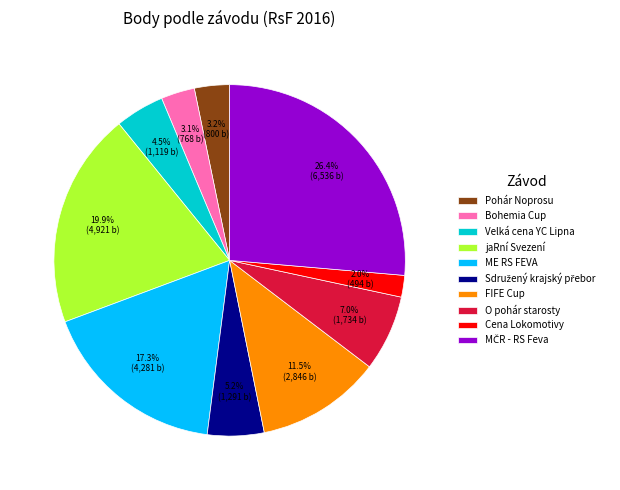

Which category has the smallest portion of the pie?

Cena Lokomotivy